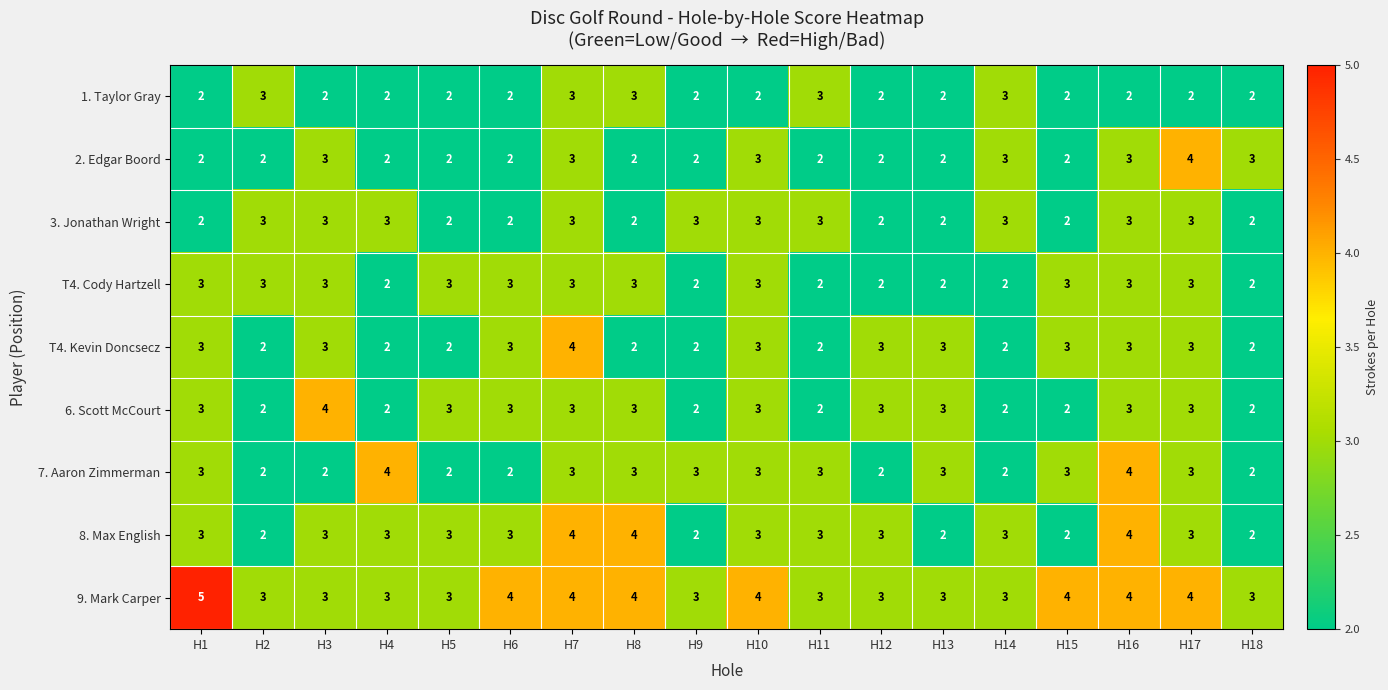

How many 7. Aaron Zimmerman values are between 2 and 3?

16